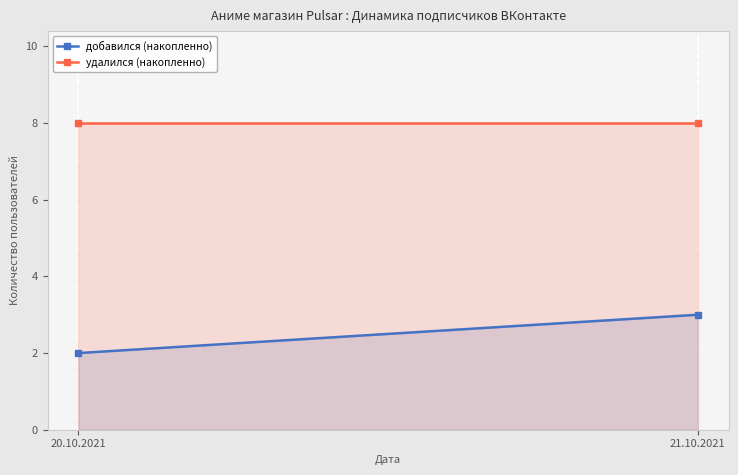

Between 21.10.2021 and 20.10.2021, which is larger?

21.10.2021